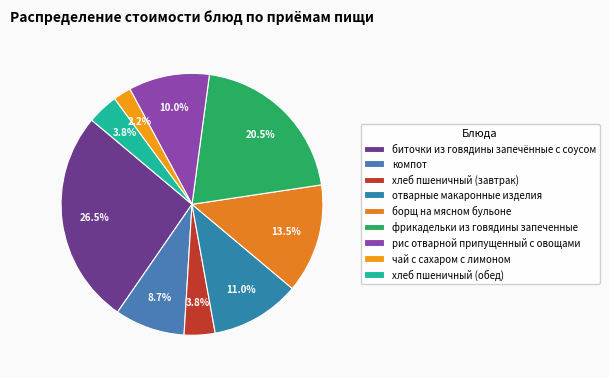

To the nearest percent, what portion does отварные макаронные изделия represent?

11%